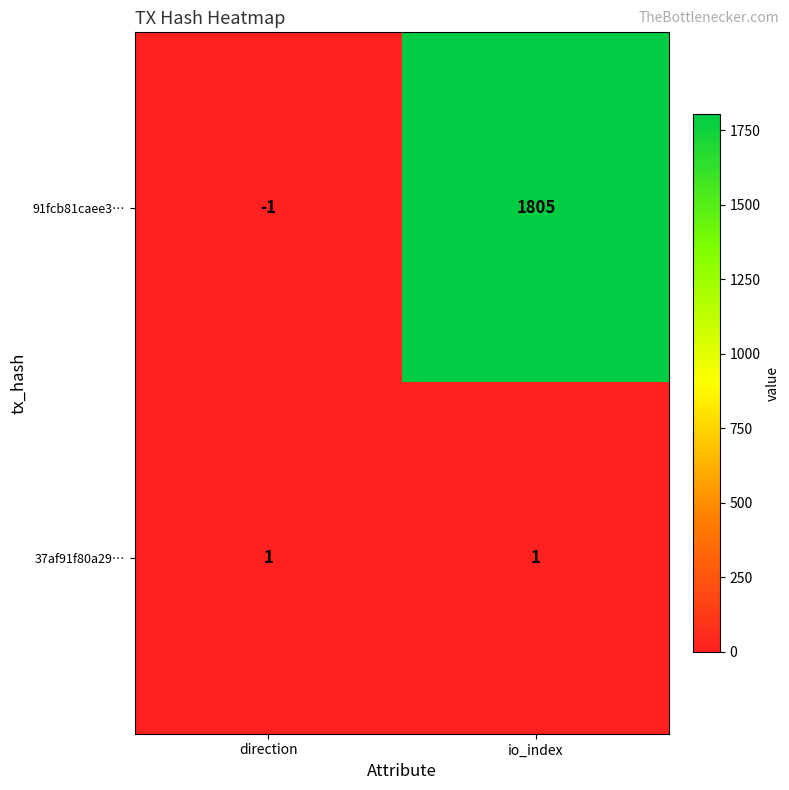

Which label corresponds to the largest value in the chart?

io_index